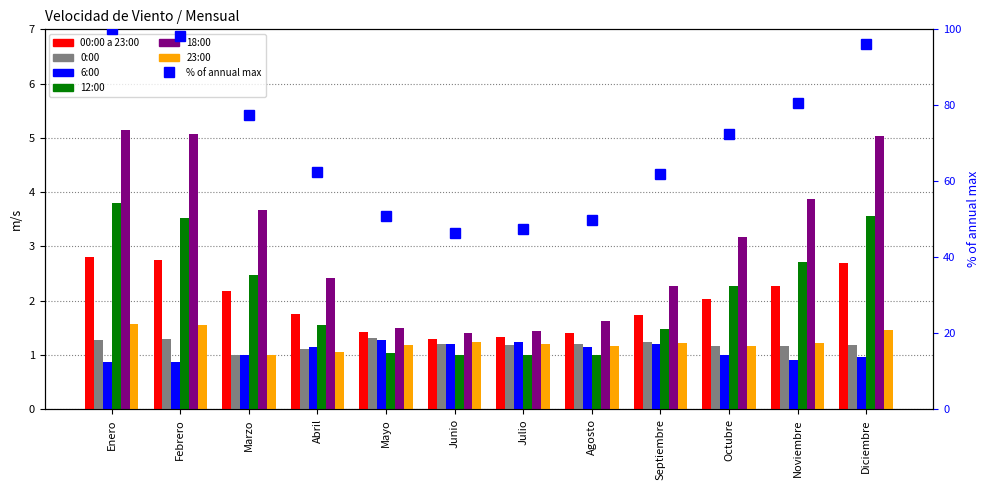

What is the value of the 6:00 bar at the 2nd from the left?

0.9